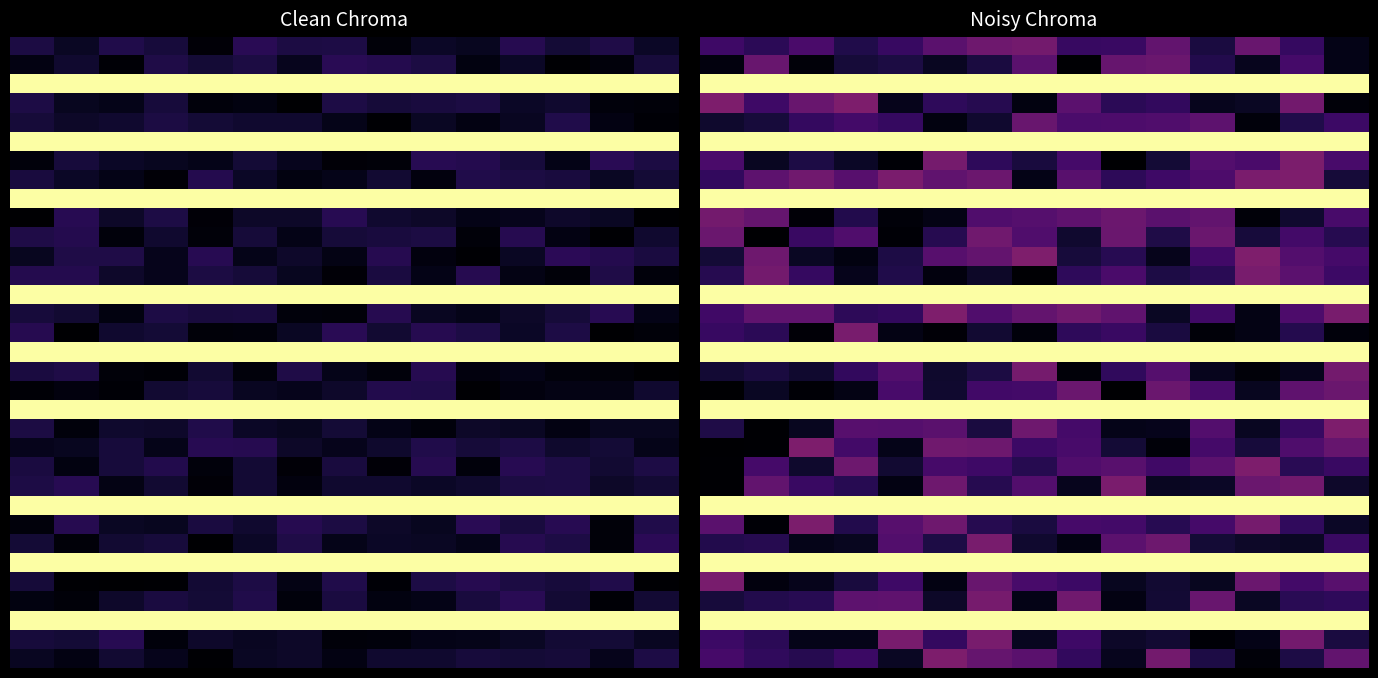

At how many categories does at least one series exceed 0?

15